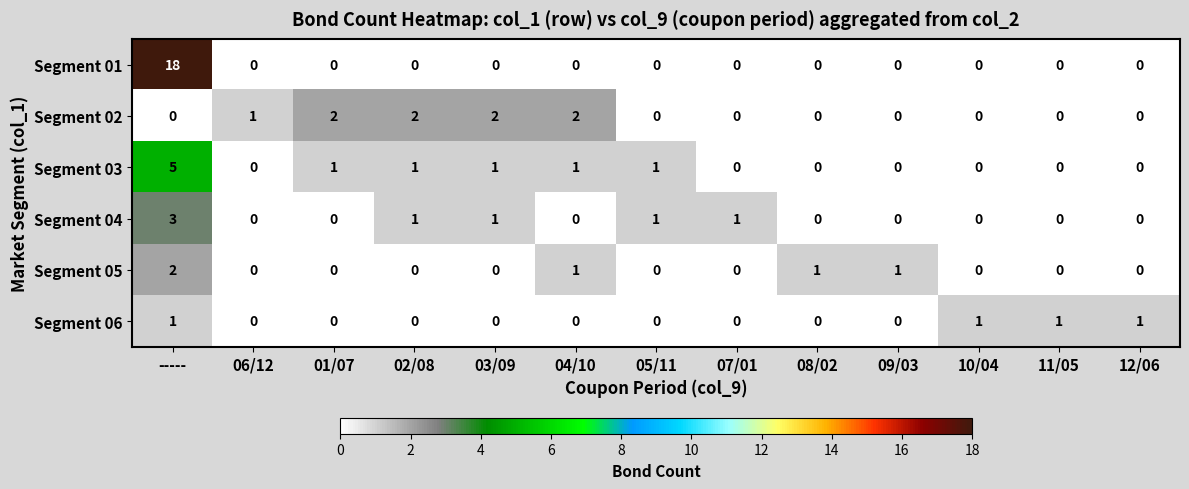

At how many categories does at least one series exceed 12?

1